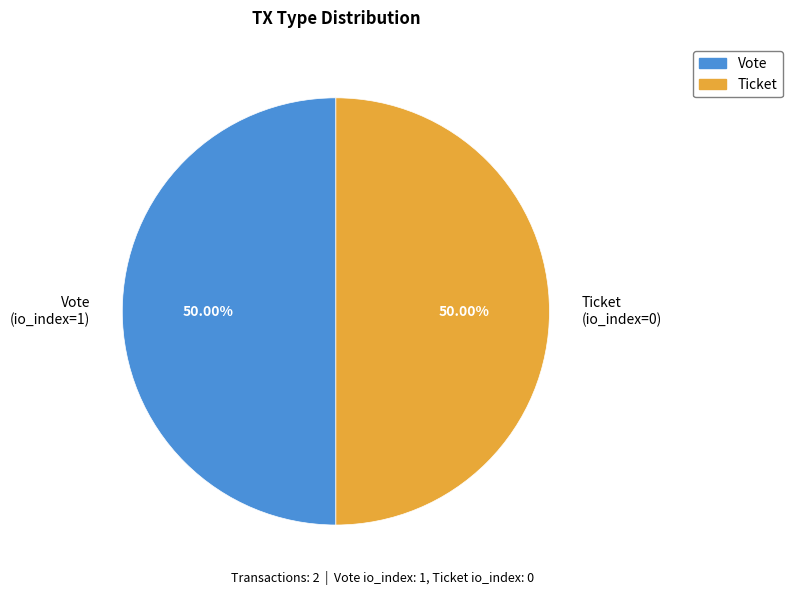

Approximately how many times larger is the value at Vote (io_index=1) compared to Ticket (io_index=0)?

1.0